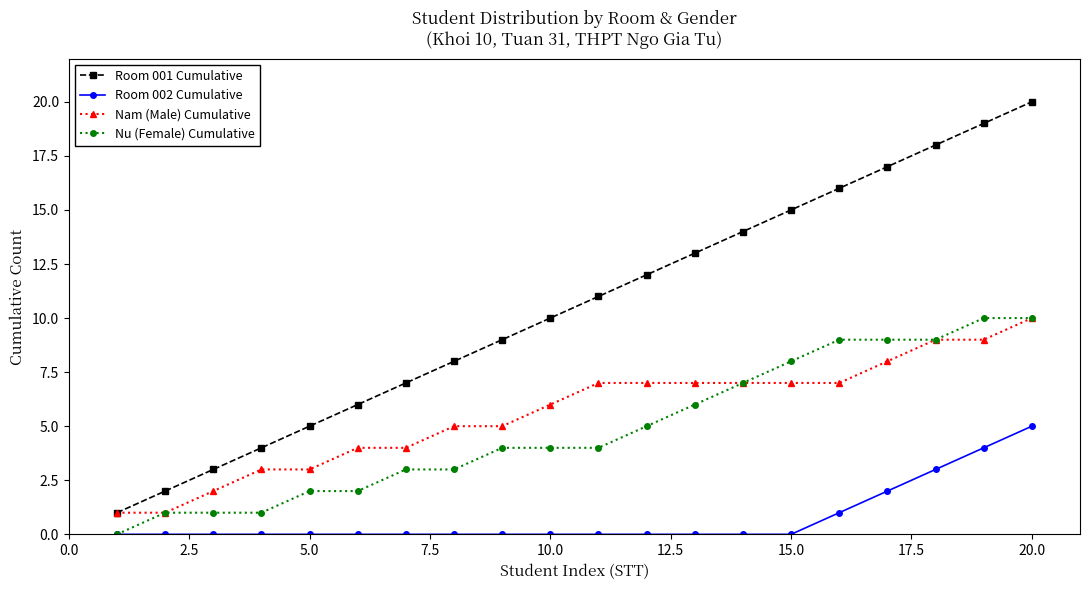

Which series has the largest range (max minus min)?

Room 001 Cumulative